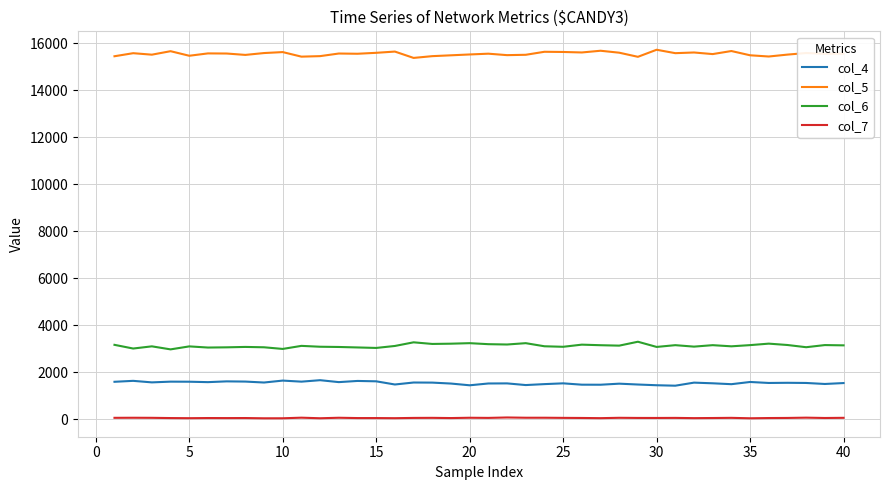

What is the greatest value displayed?

15724